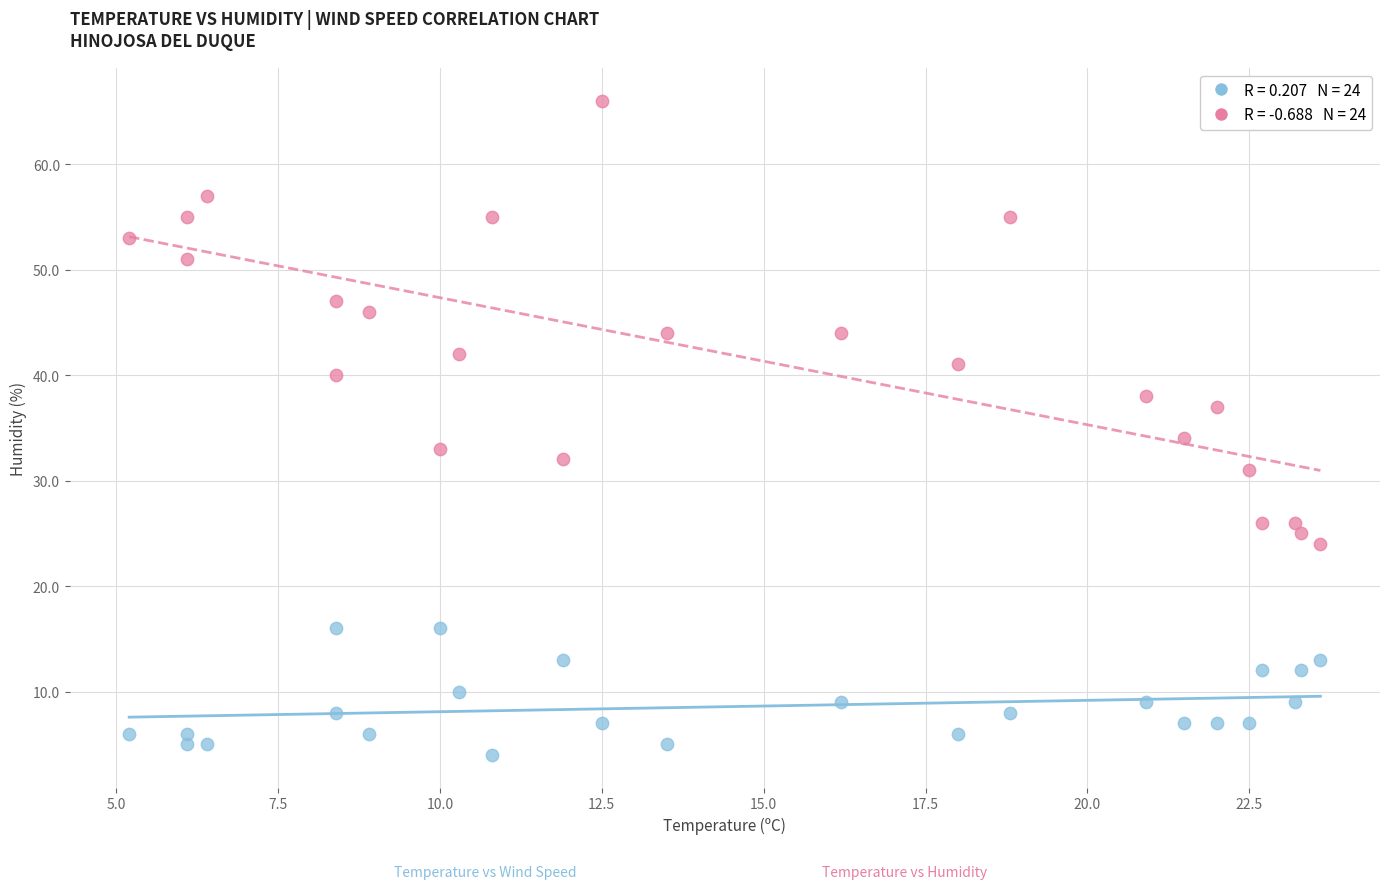

Across all data points, what is the range of Y values (max minus min)?

62